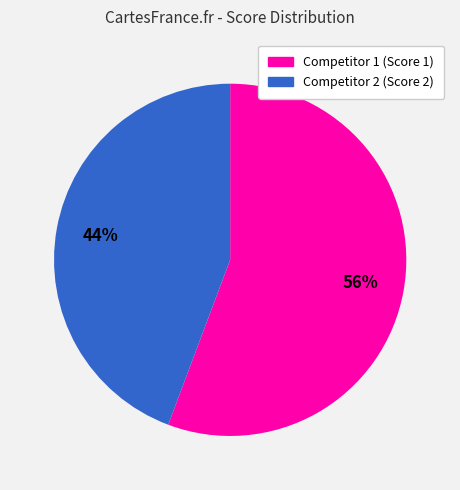

Is there a majority slice in this chart?

Yes